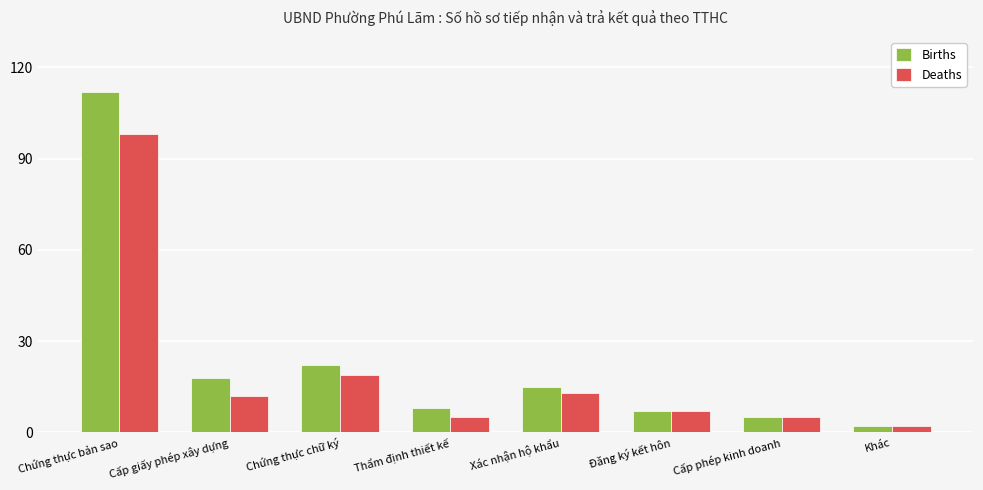

Which label corresponds to the largest value in the chart?

Chứng thực bản sao